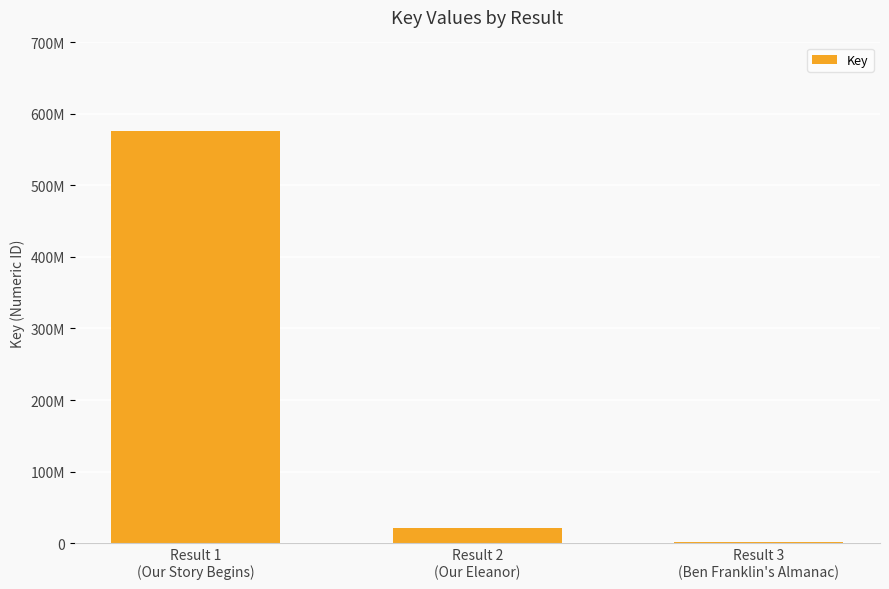

Are the bars horizontal?

No